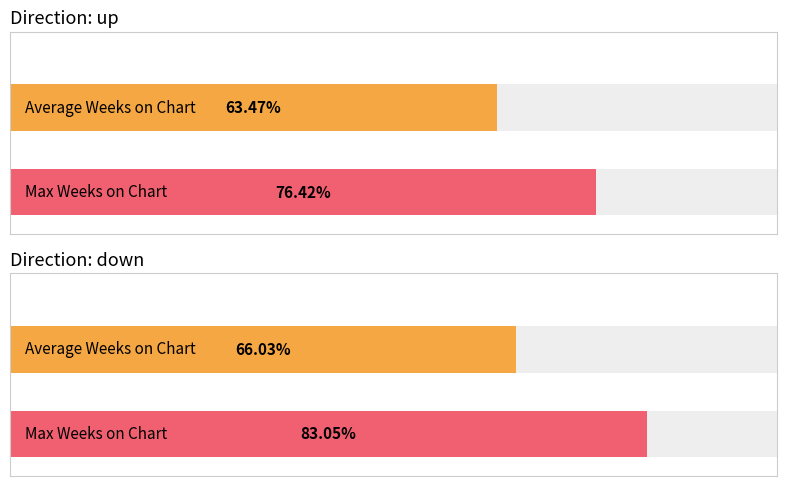

Is it true that Max Weeks on Chart equals 26.2 at up?

False